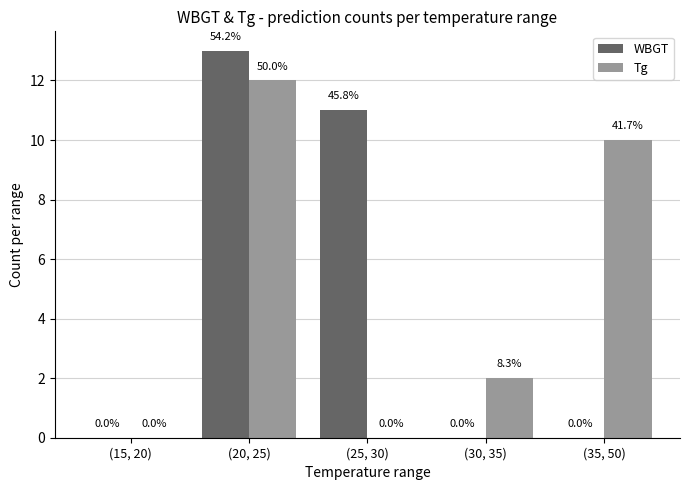

Is the value of Tg at (30, 35) greater than the value of WBGT at (15, 20)?

Yes